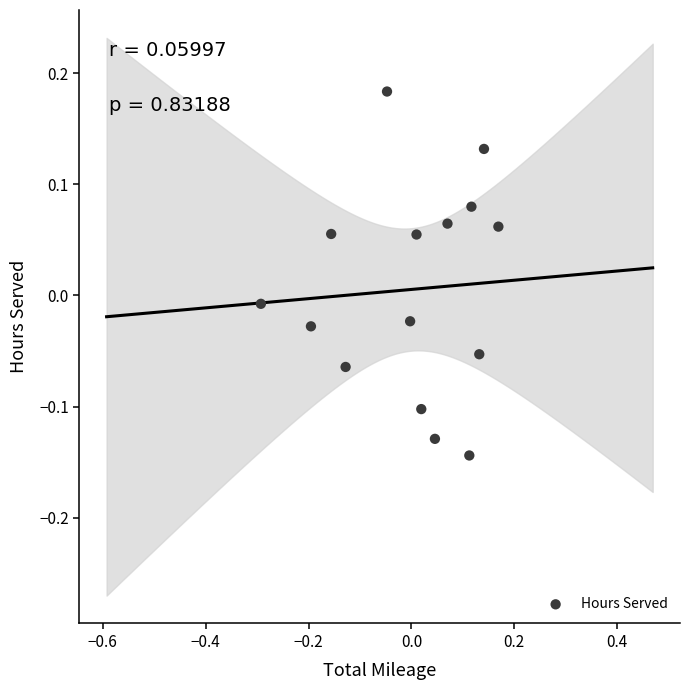

What is the range of X values (max minus min)?

0.5